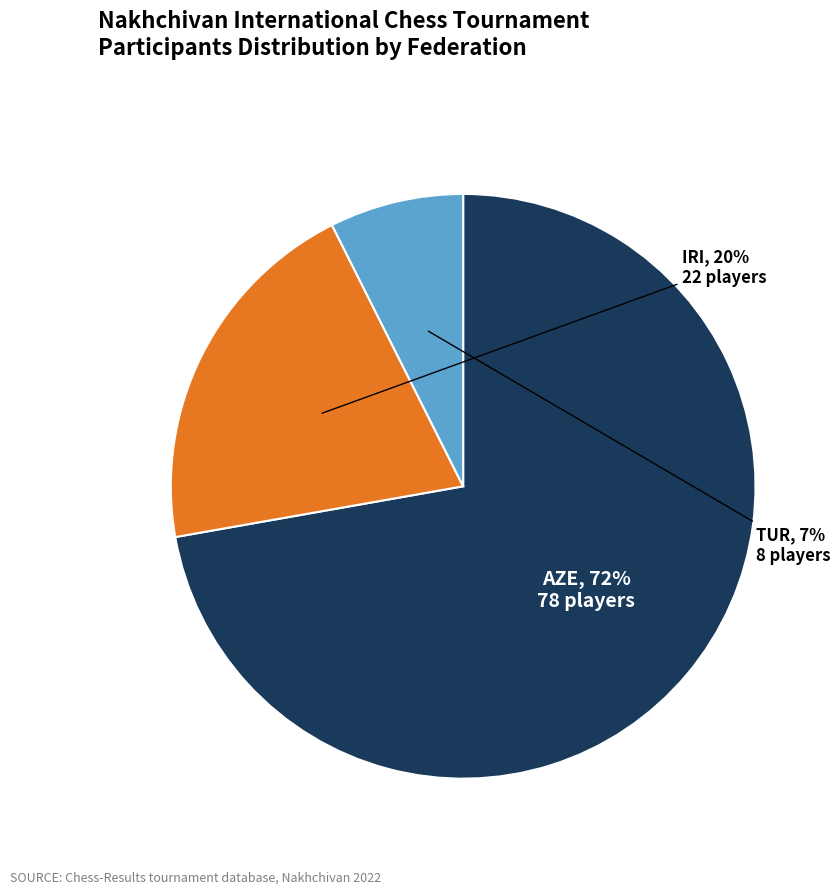

Is it true that AZE is 1% of the pie?

False